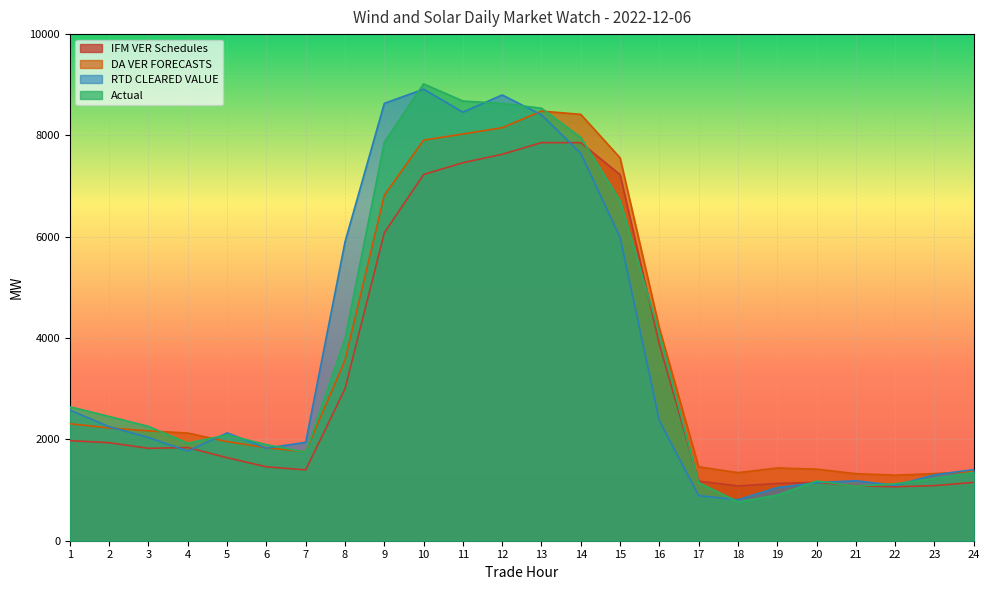

True or false: IFM VER Schedules and Actual intersect in this chart.

True